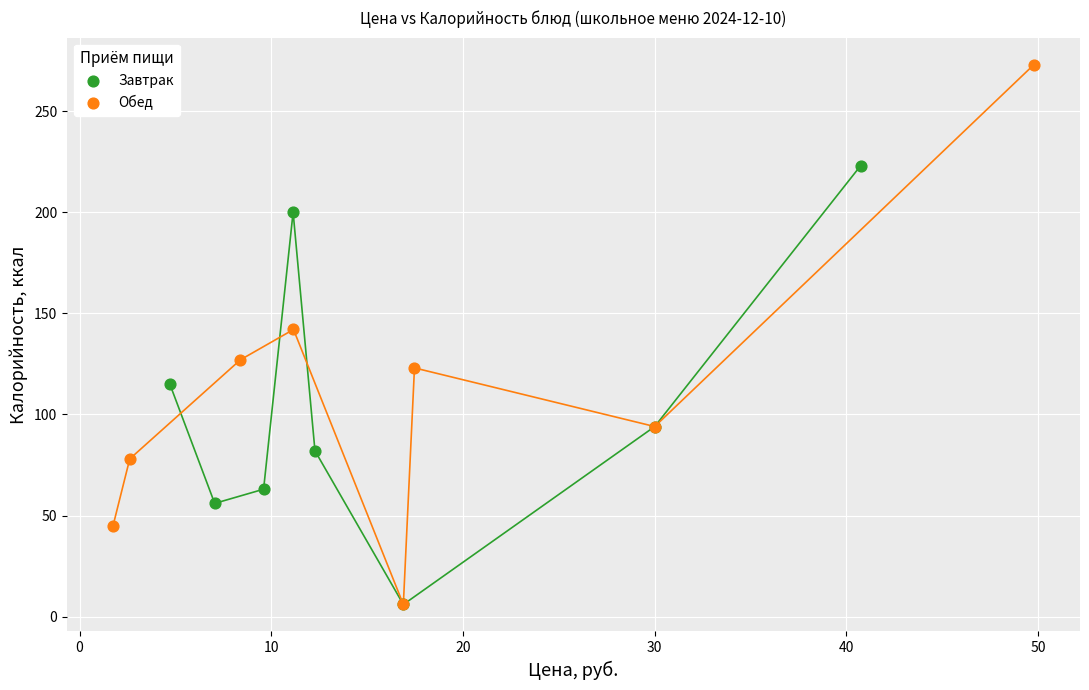

Which series reaches the maximum Y coordinate?

Обед